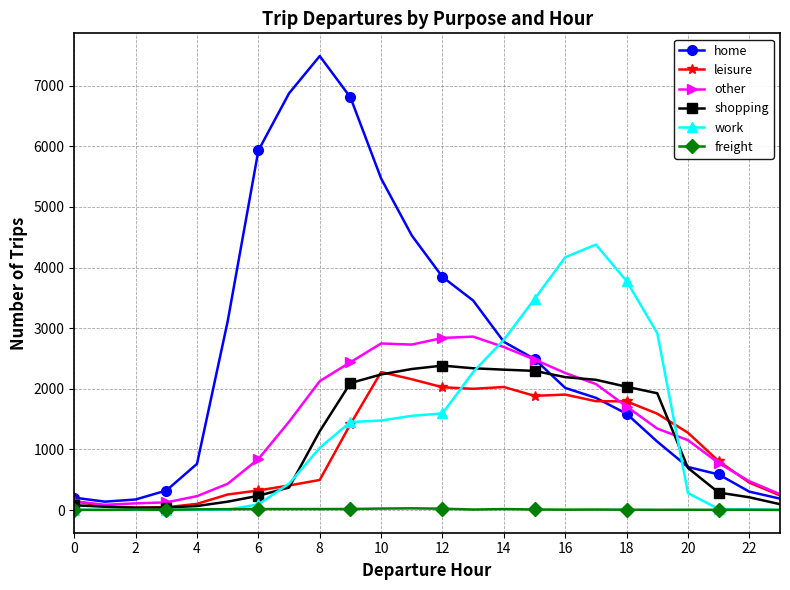

Which series has the largest range (max minus min)?

home